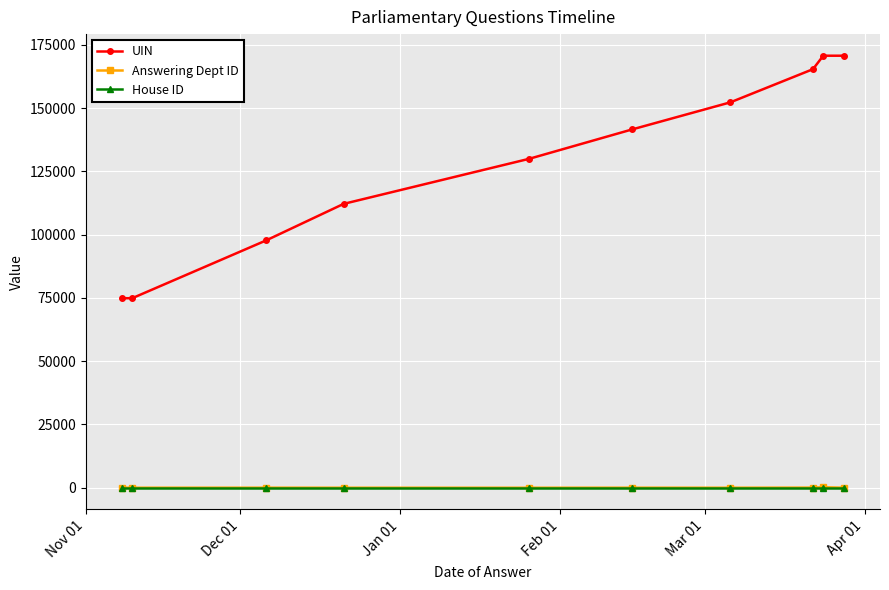

What is the lowest value of the House ID series?

1